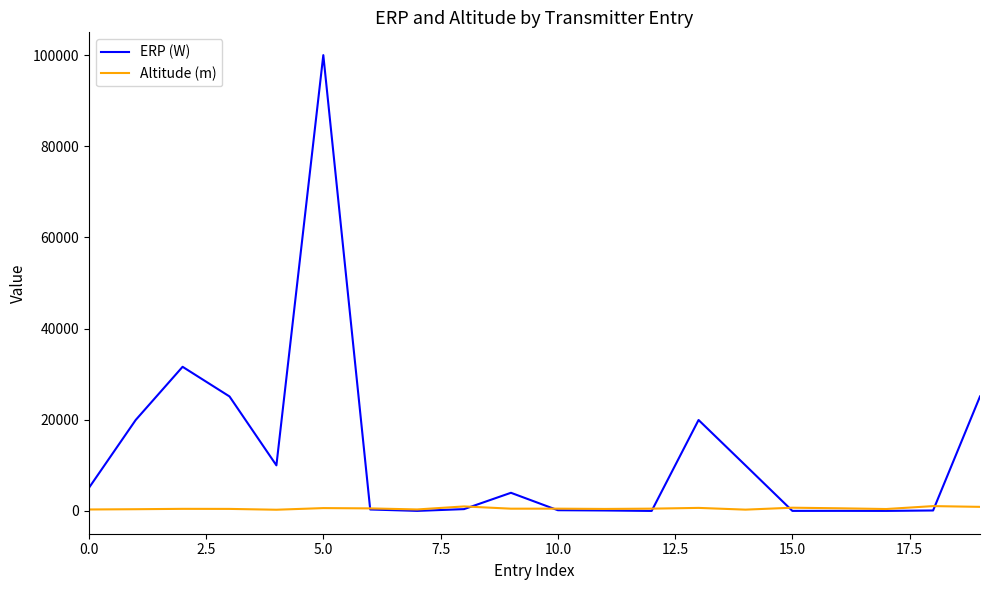

Which series has the widest spread of values?

ERP (W)